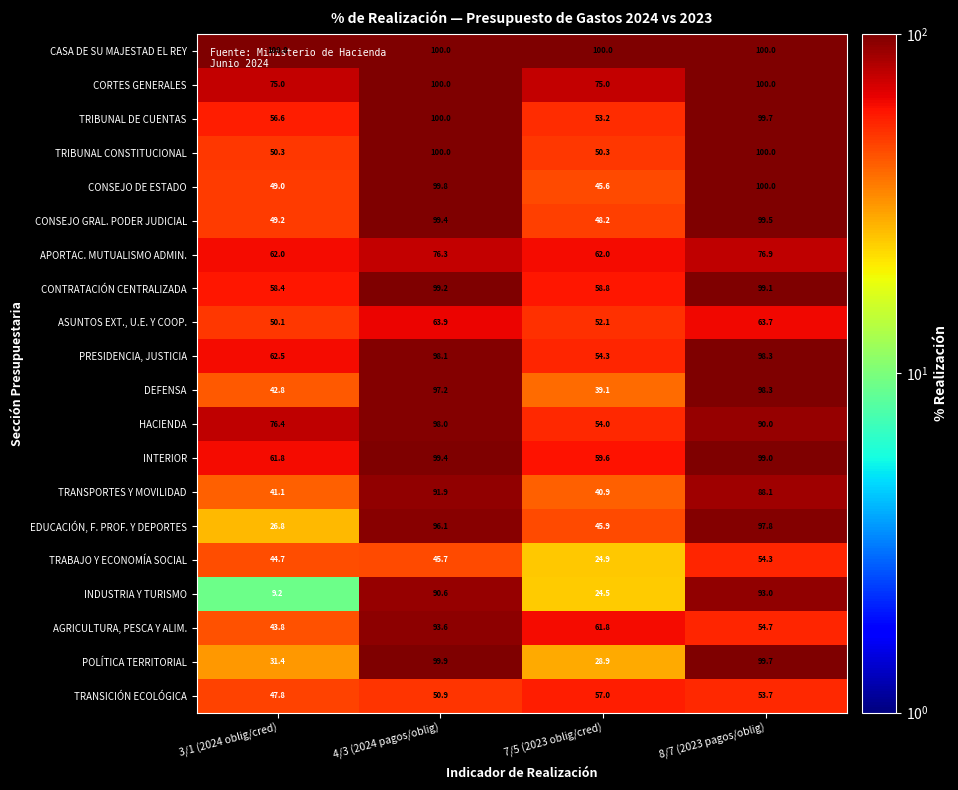

Between 4/3 (2024 pagos/oblig) and 7/5 (2023 oblig/cred), which series saw the biggest shift?

POLÍTICA TERRITORIAL